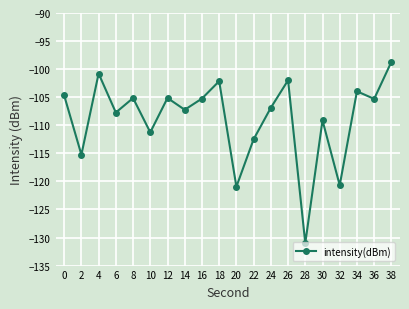

True or false: the data has more than 0 interior local peaks.

True